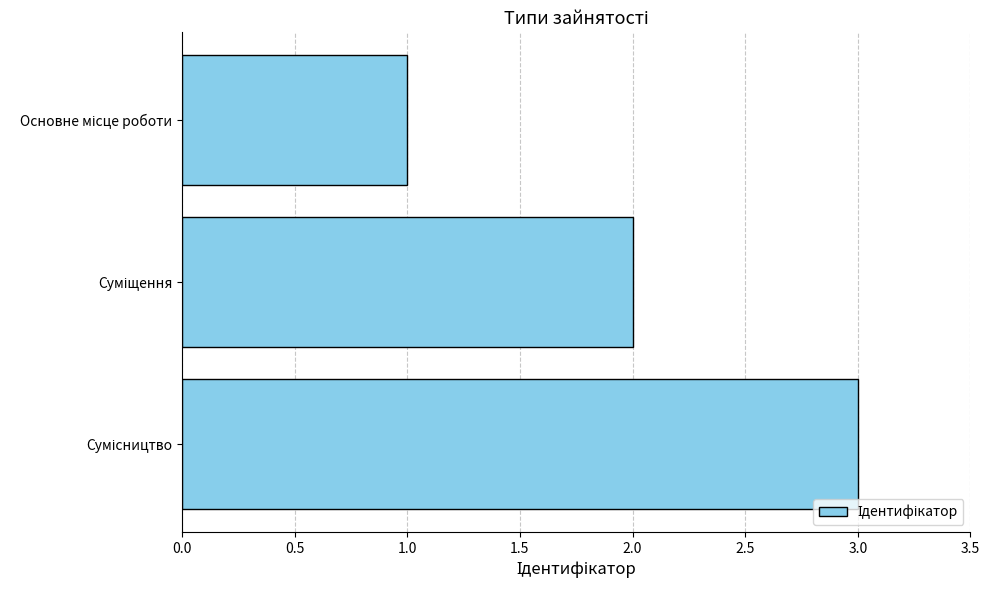

What is the maximum value shown in the chart?

3